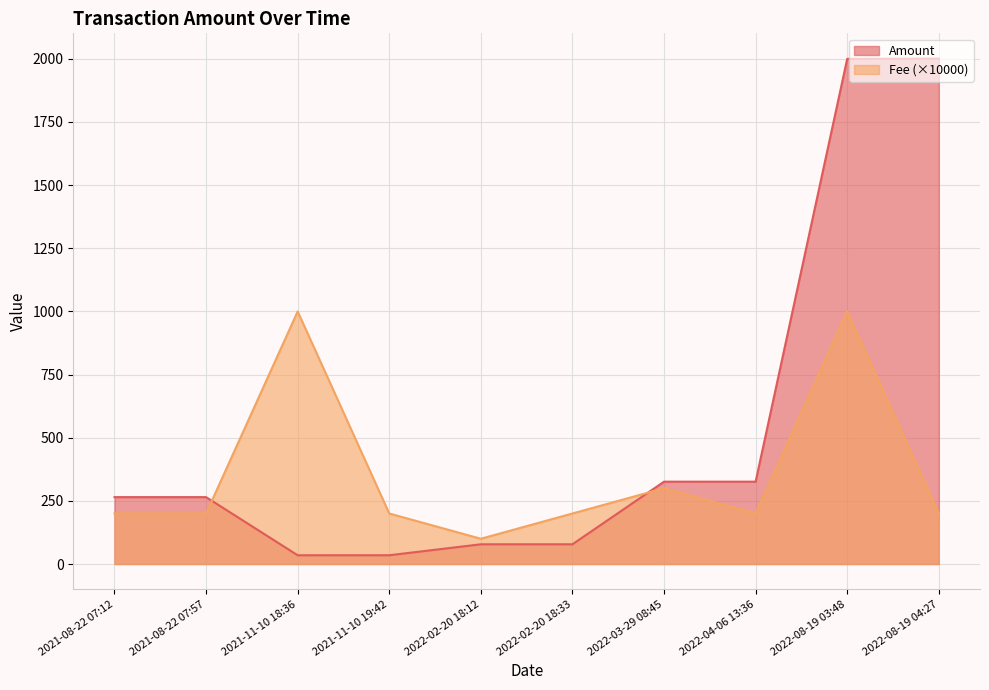

What is the minimum value shown in the chart?

34.6